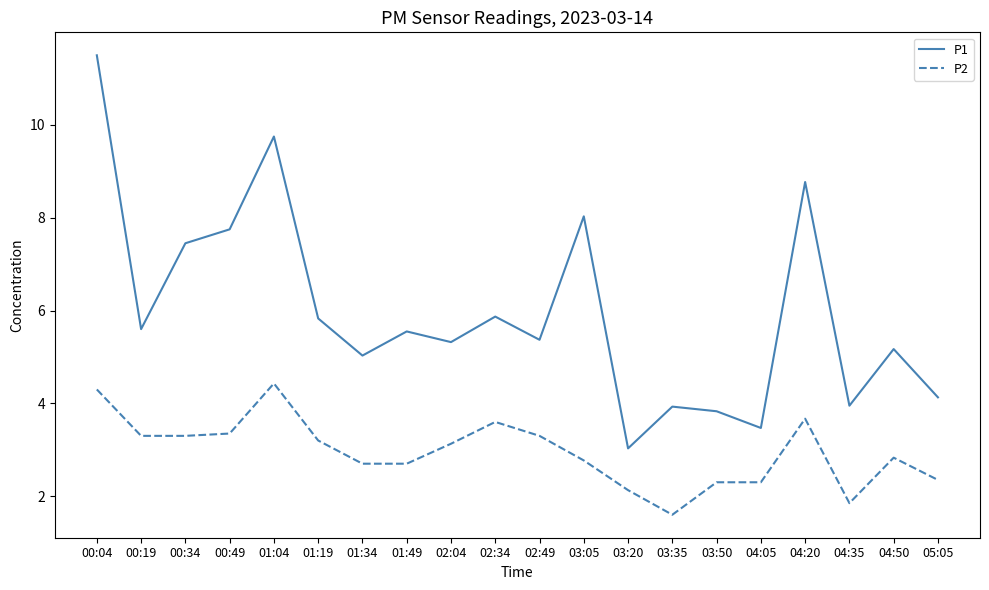

List the series in order of their peak value, lowest first.

P2, P1